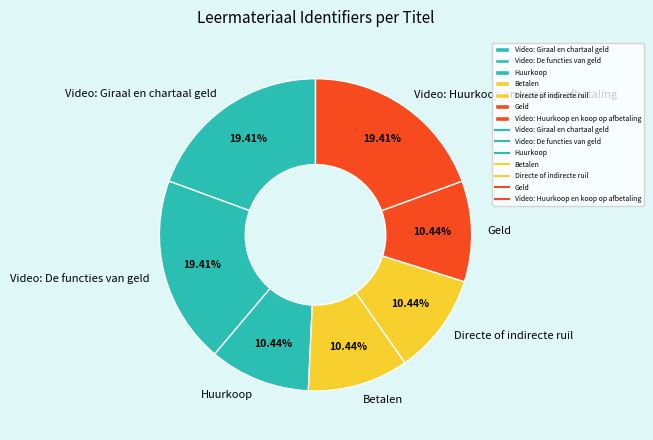

Is there a majority slice in this chart?

No